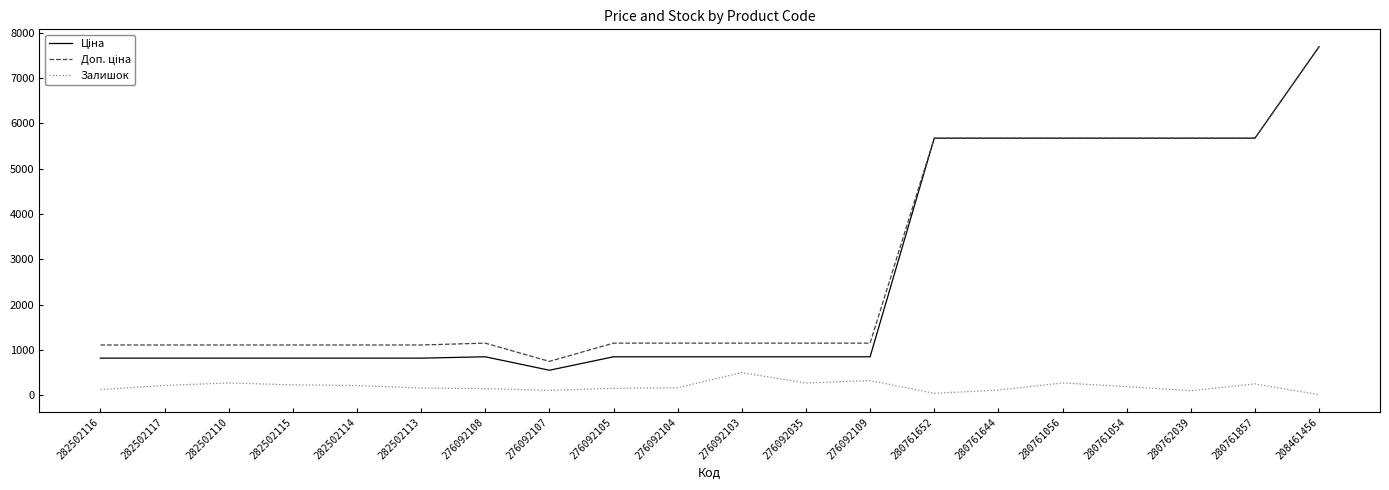

What is the total value across all series at 276092103?

2498.2